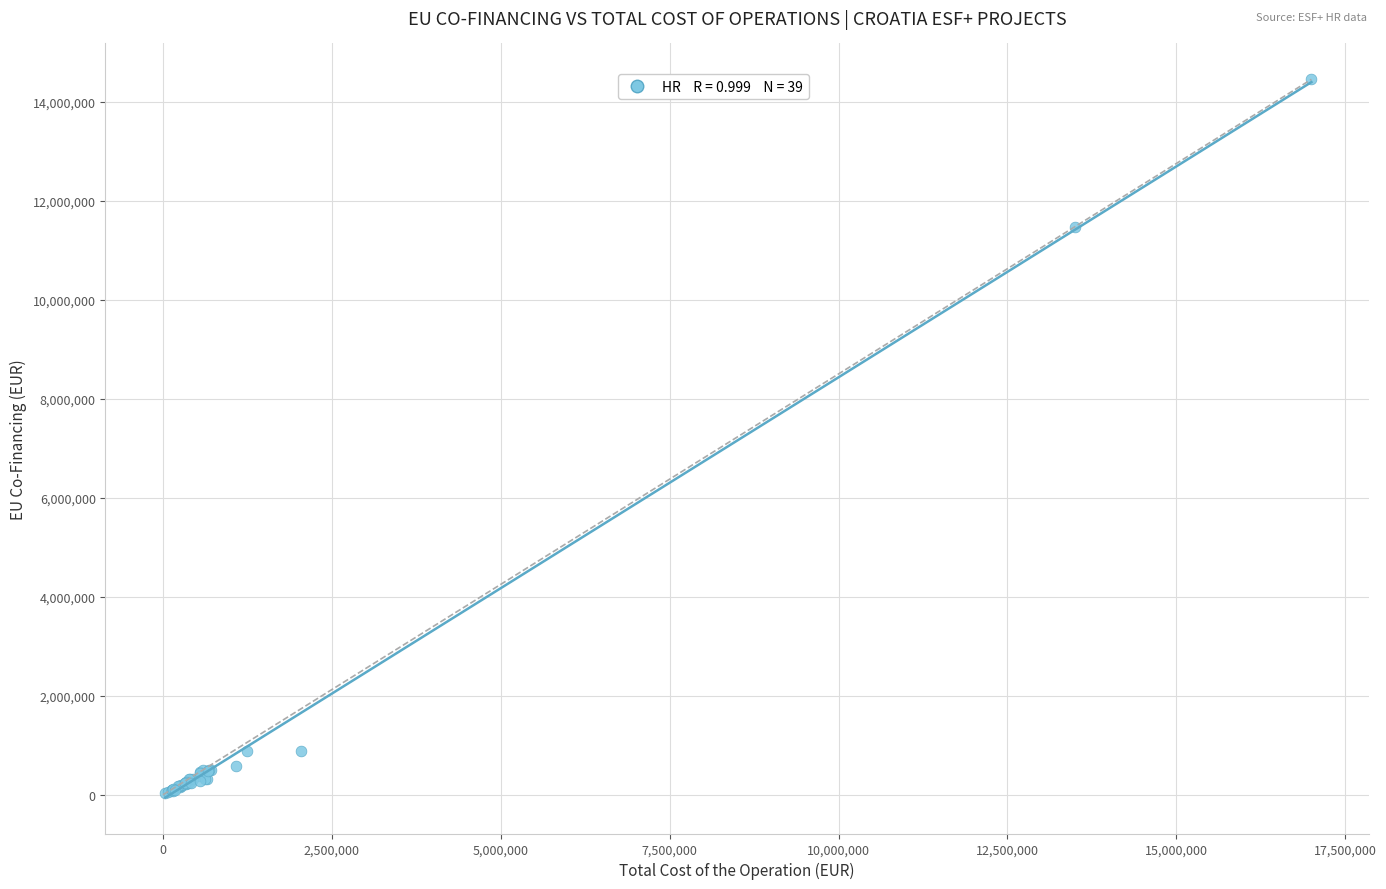

What Y value in the scatter plot is closest to 7239131?

11474981.8